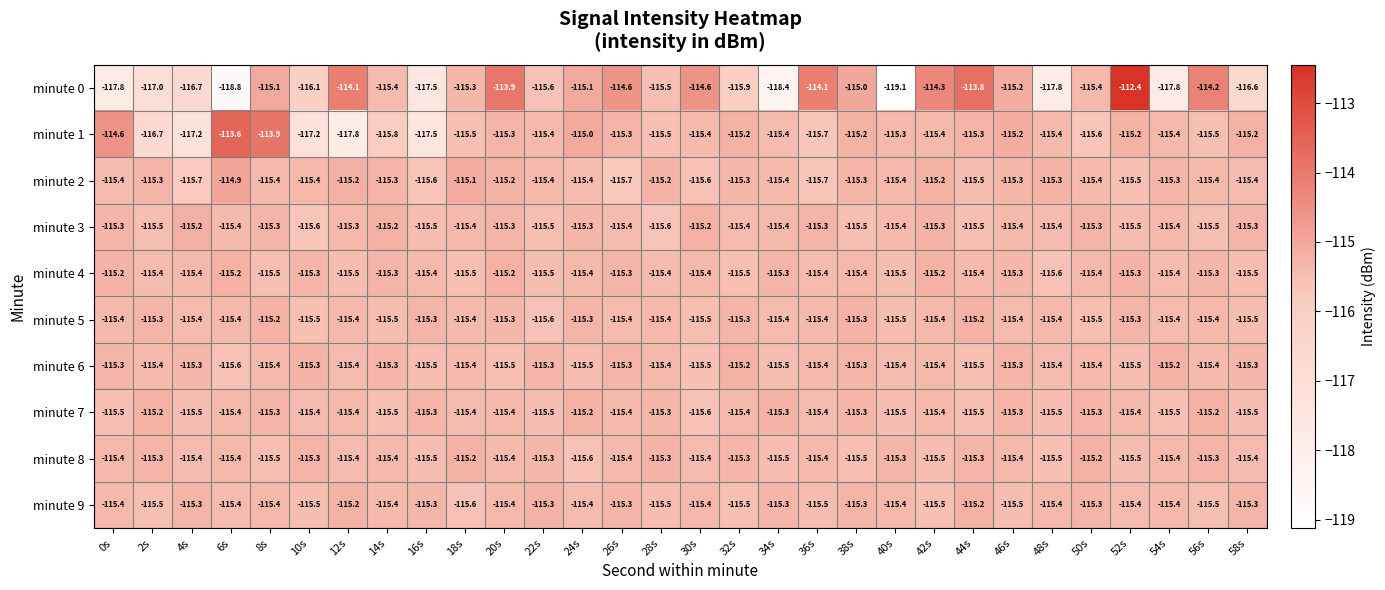

The value of minute 5 at 18s is -115.4. True or false?

True